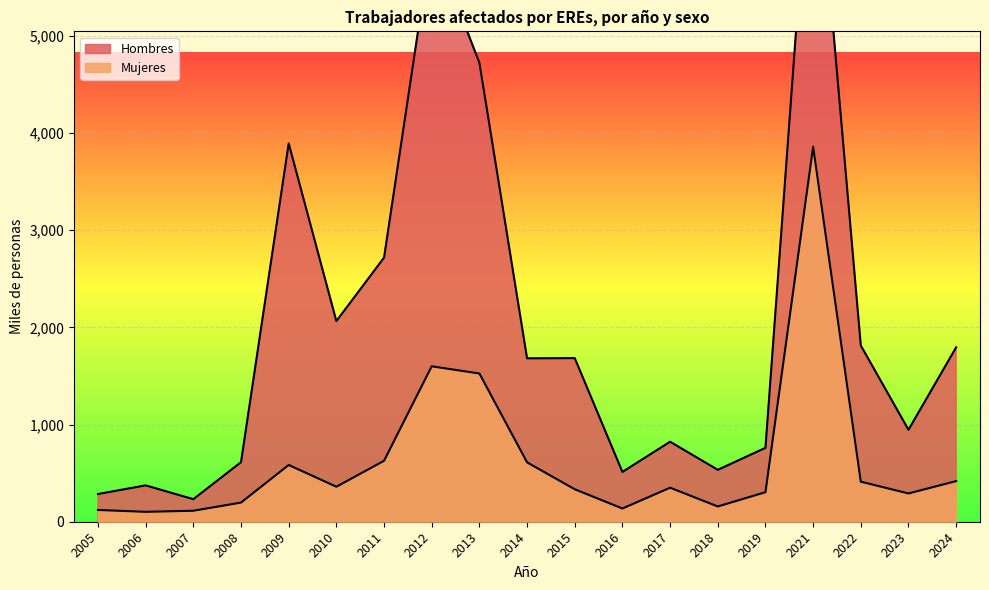

Between 2008 and 2012, which is larger?

2012